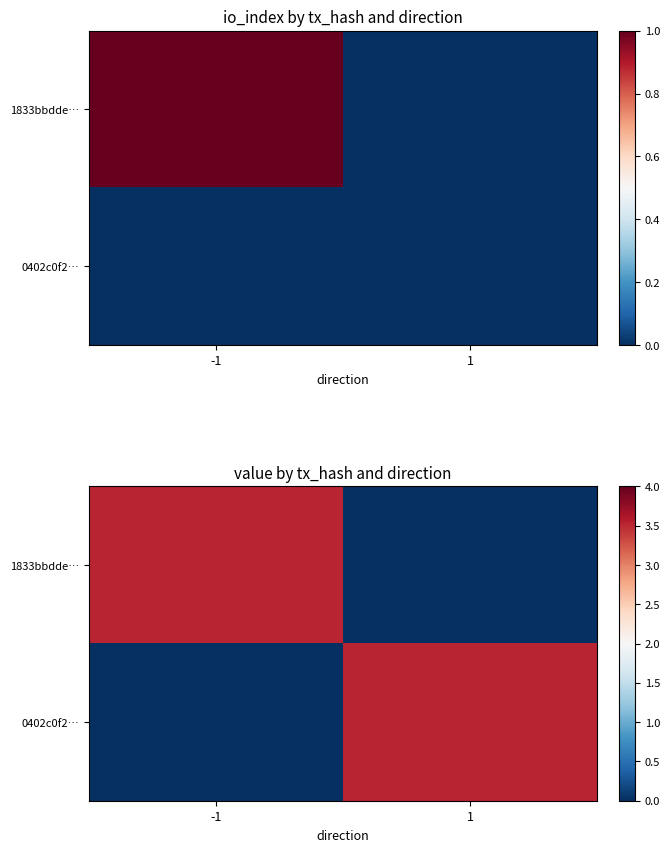

At how many categories does at least one series exceed 0?

2